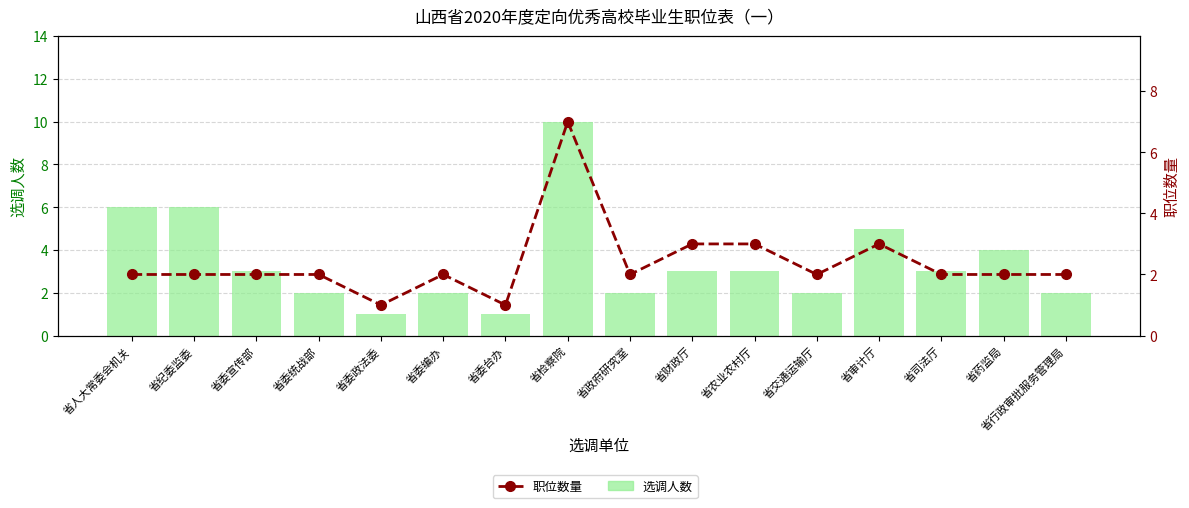

Between 省纪委监委 and 省委政法委, which series saw the biggest shift?

选调人数